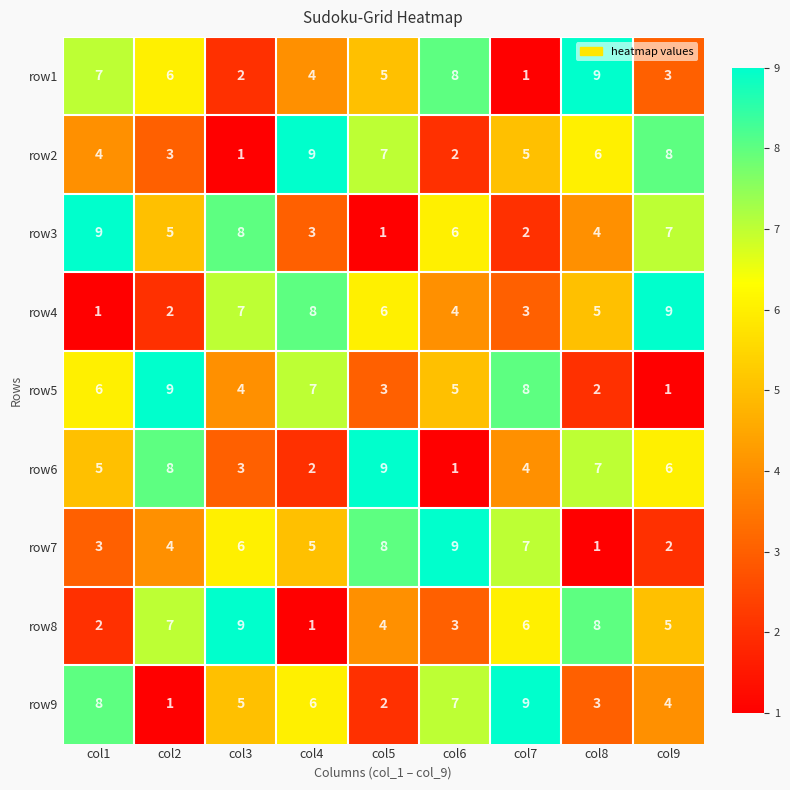

Between col1 and col6, which series saw the biggest shift?

row7